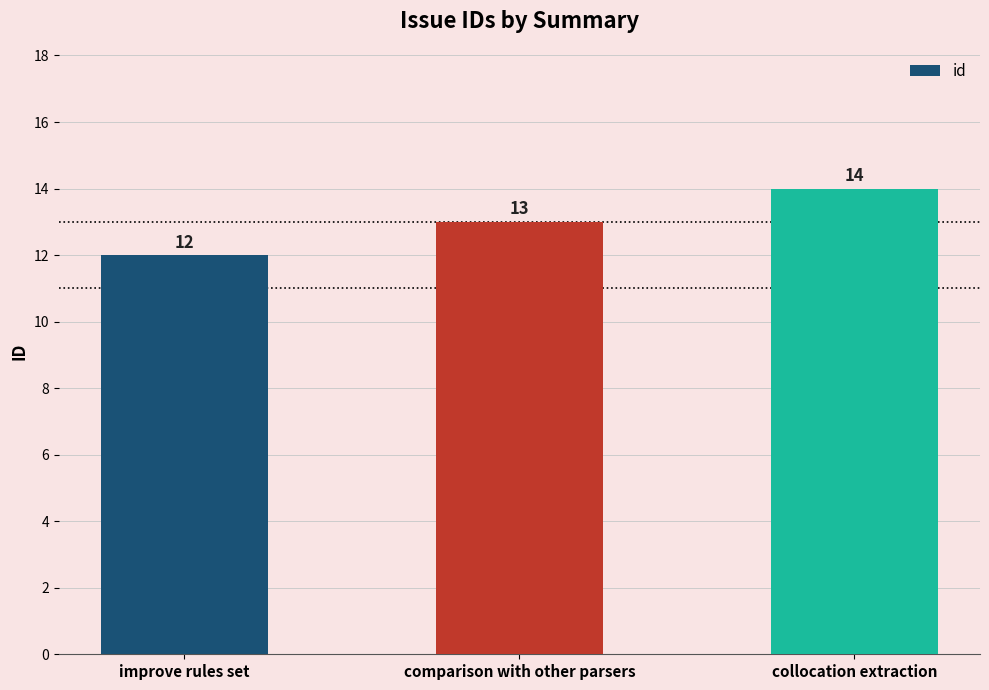

The chart shows a value of 14 at collocation extraction. True or false?

True